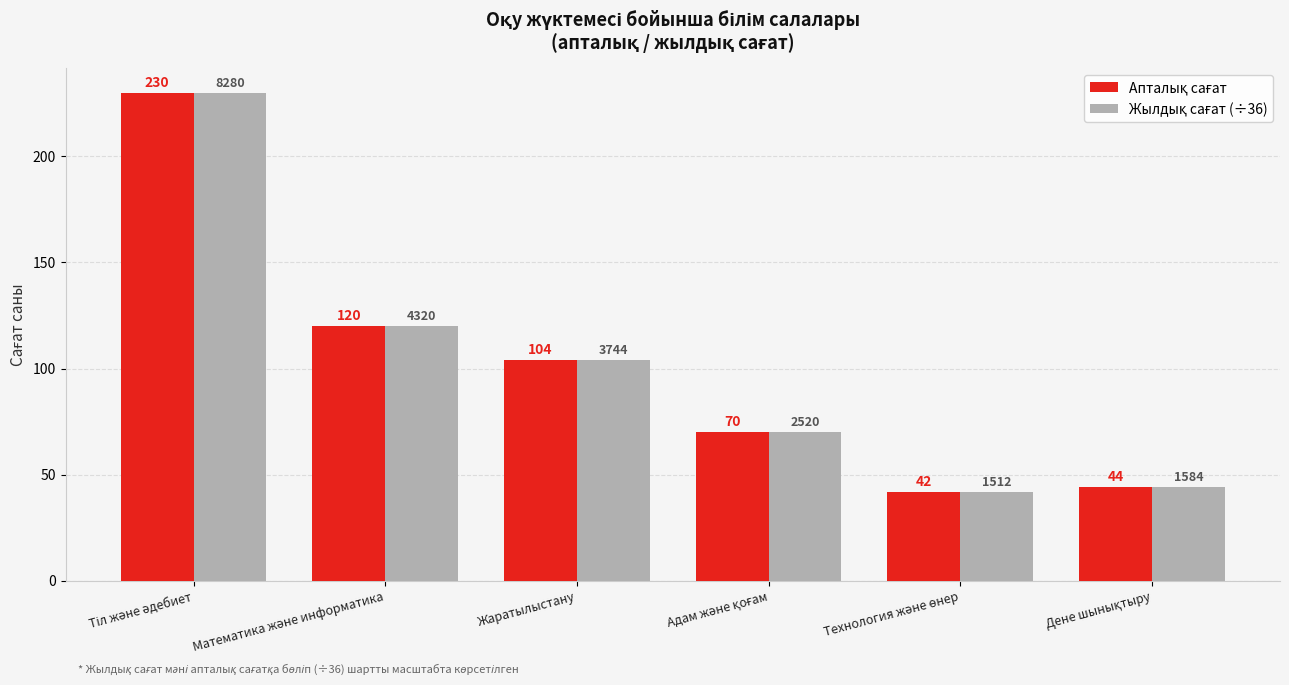

What is the greatest value displayed?

230